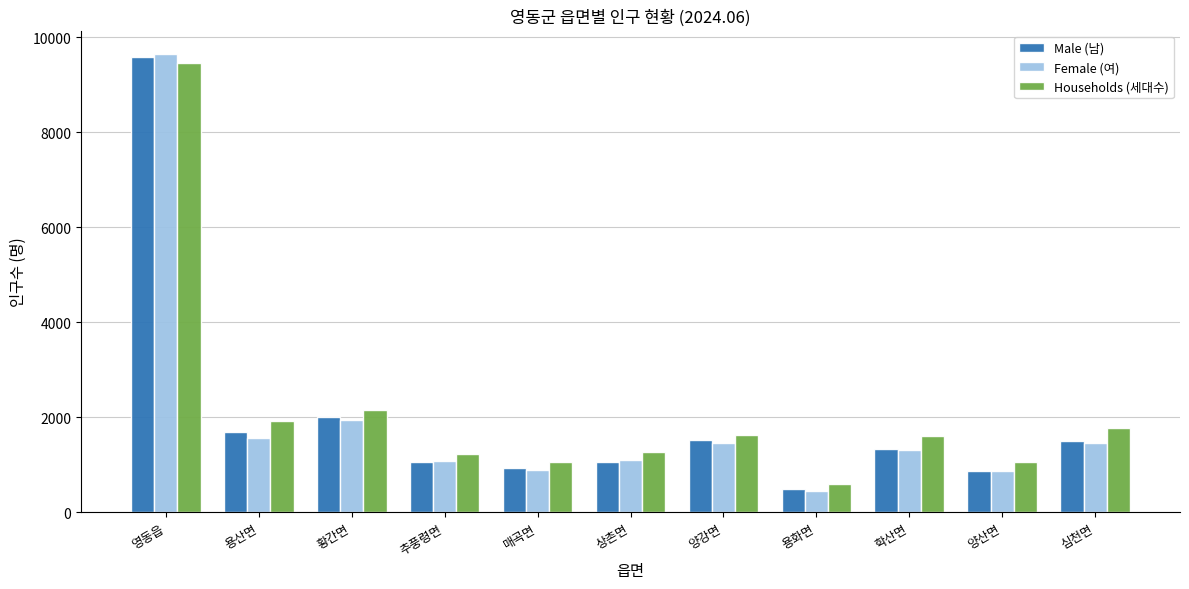

Read the Households (세대수) value at 용산면, to the nearest 10.

1920